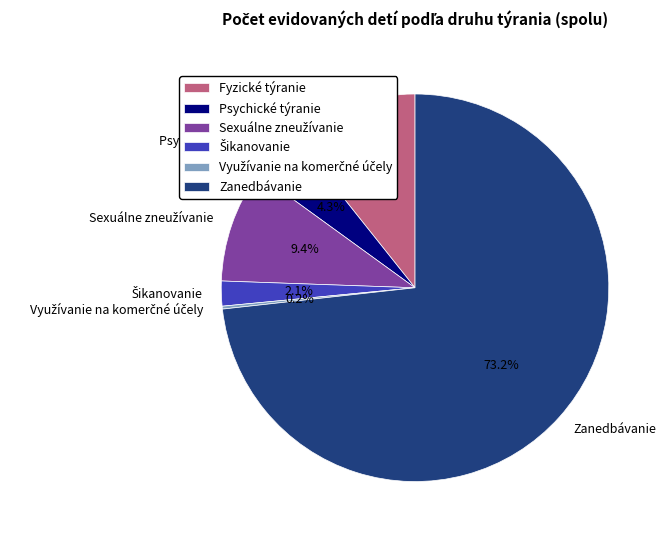

Which category has the biggest portion of the pie?

Zanedbávanie